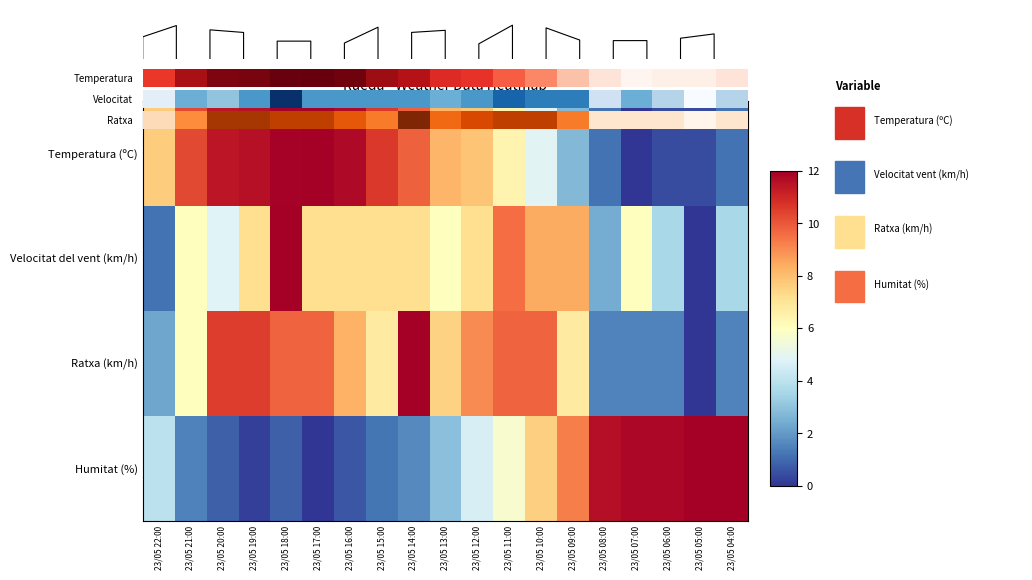

How many series are shown in this chart?

4